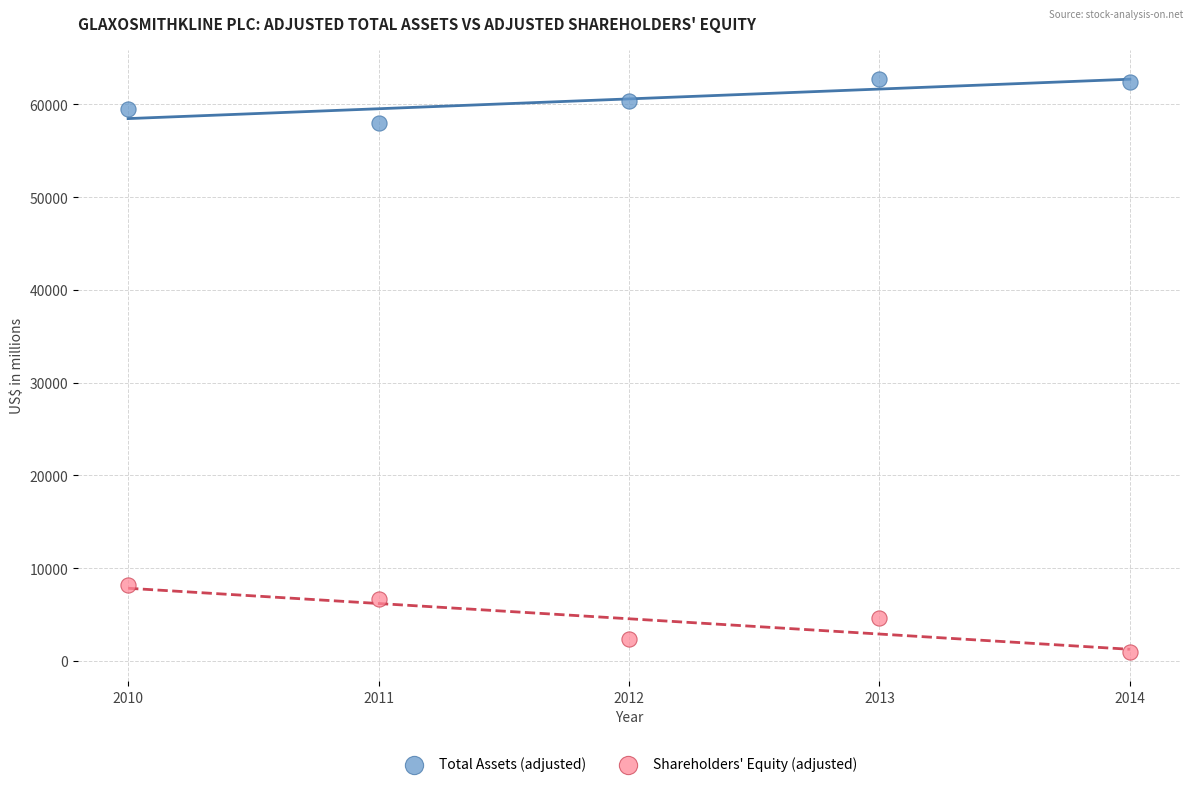

Which series reaches the minimum Y coordinate?

Shareholders' Equity (adjusted)